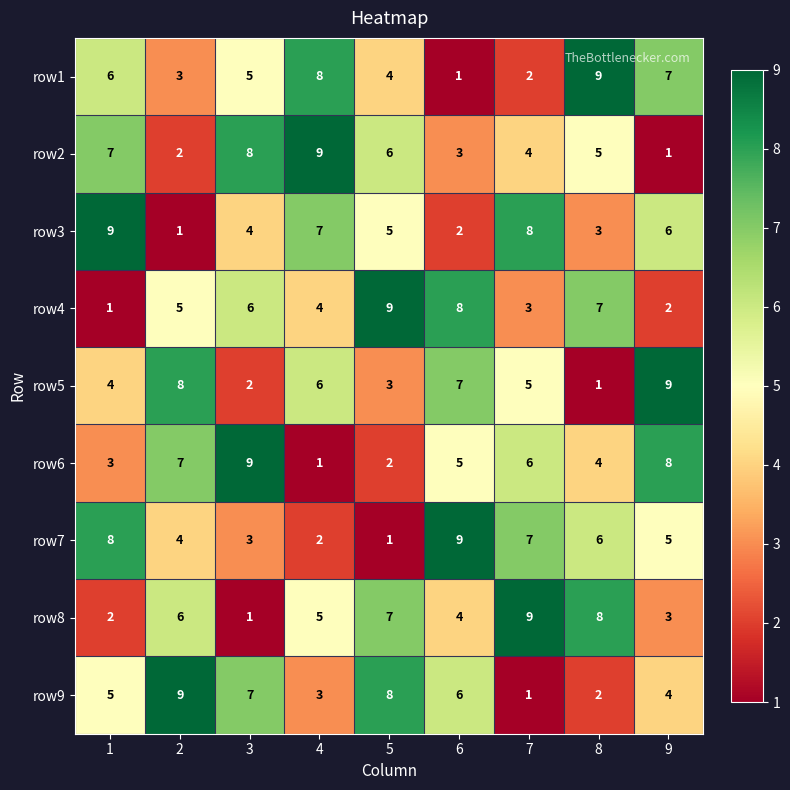

What is the sum of the row9 values at 3 and 8?

9